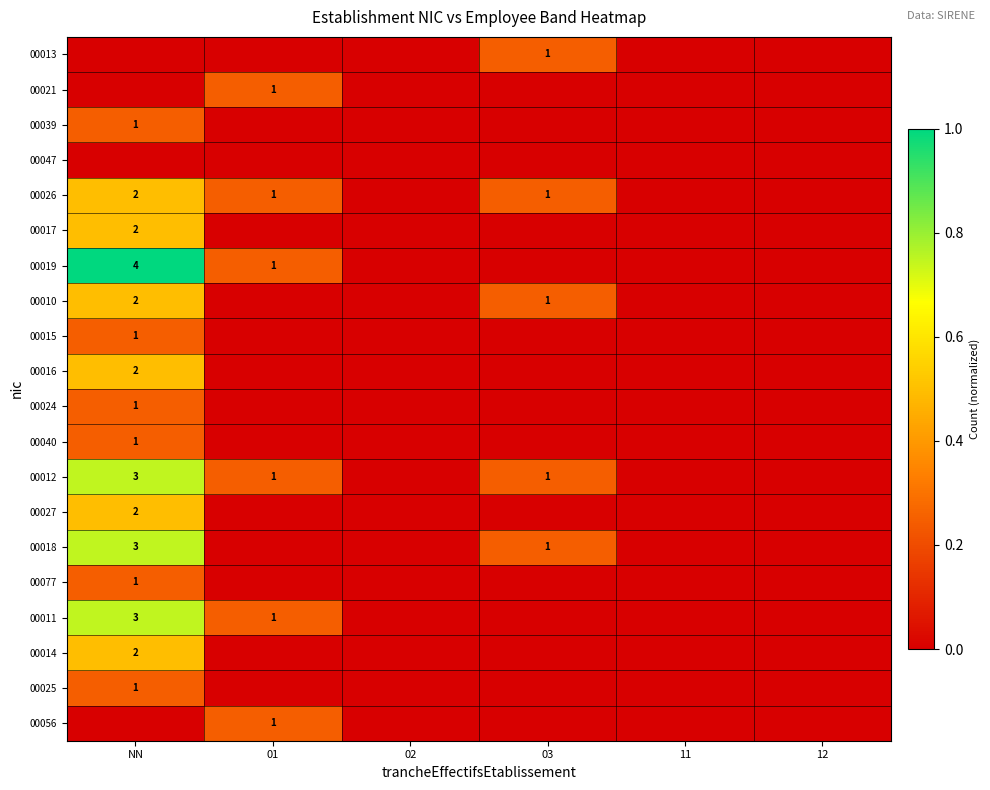

Rank the series at 03 from lowest to highest value.

00021, 00039, 00047, 00017, 00019, 00015, 00016, 00024, 00040, 00027, 00077, 00011, 00014, 00025, 00056, 00013, 00026, 00010, 00012, 00018